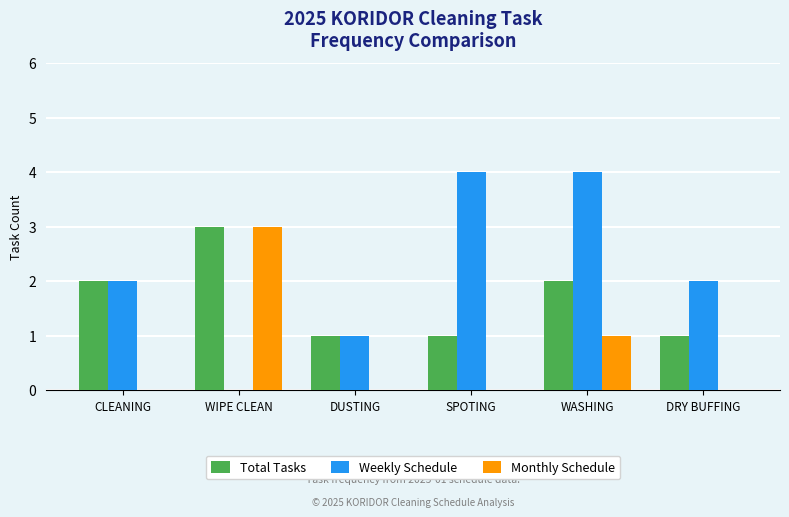

Reading left to right, transcribe all the data shown in this chart.

Total Tasks: CLEANING=2	WIPE CLEAN=3	DUSTING=1	SPOTING=1	WASHING=2	DRY BUFFING=1
Weekly Schedule: CLEANING=2	WIPE CLEAN=0	DUSTING=1	SPOTING=4	WASHING=4	DRY BUFFING=2
Monthly Schedule: CLEANING=0	WIPE CLEAN=3	DUSTING=0	SPOTING=0	WASHING=1	DRY BUFFING=0